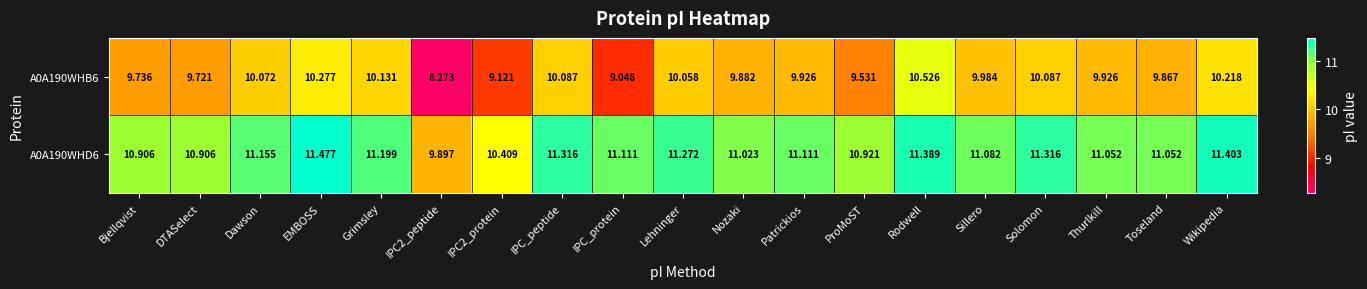

At which label is A0A190WHB6 closest to 9?

IPC_protein